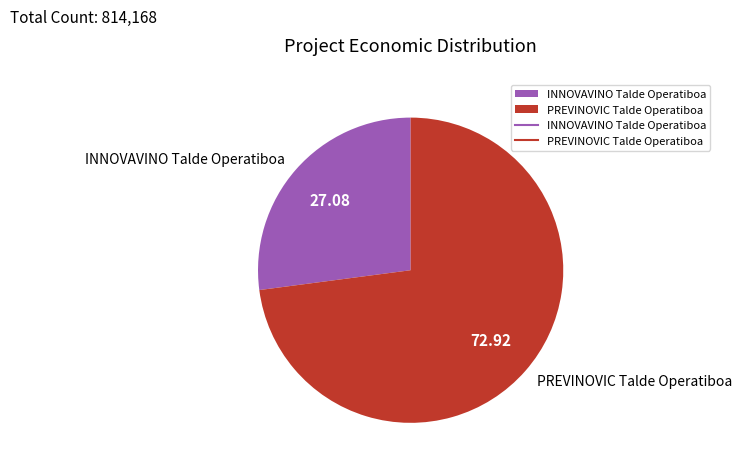

How many slices are in this pie chart?

2